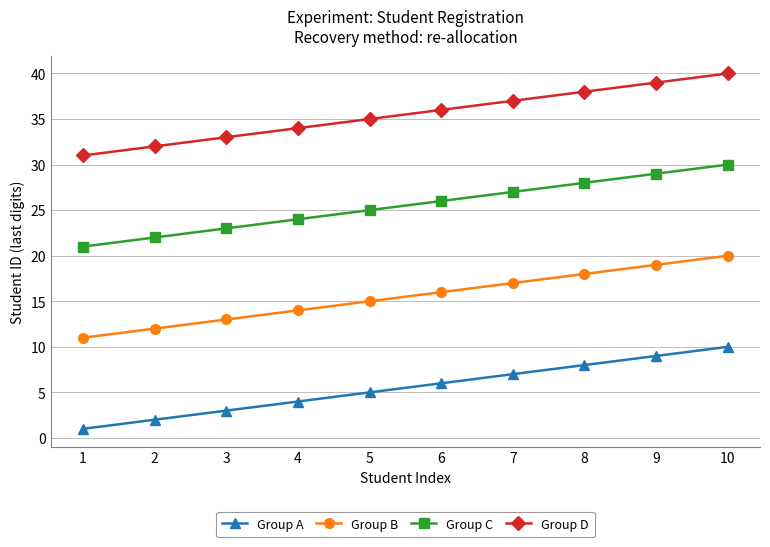

At which category is the sum across all series the highest?

10